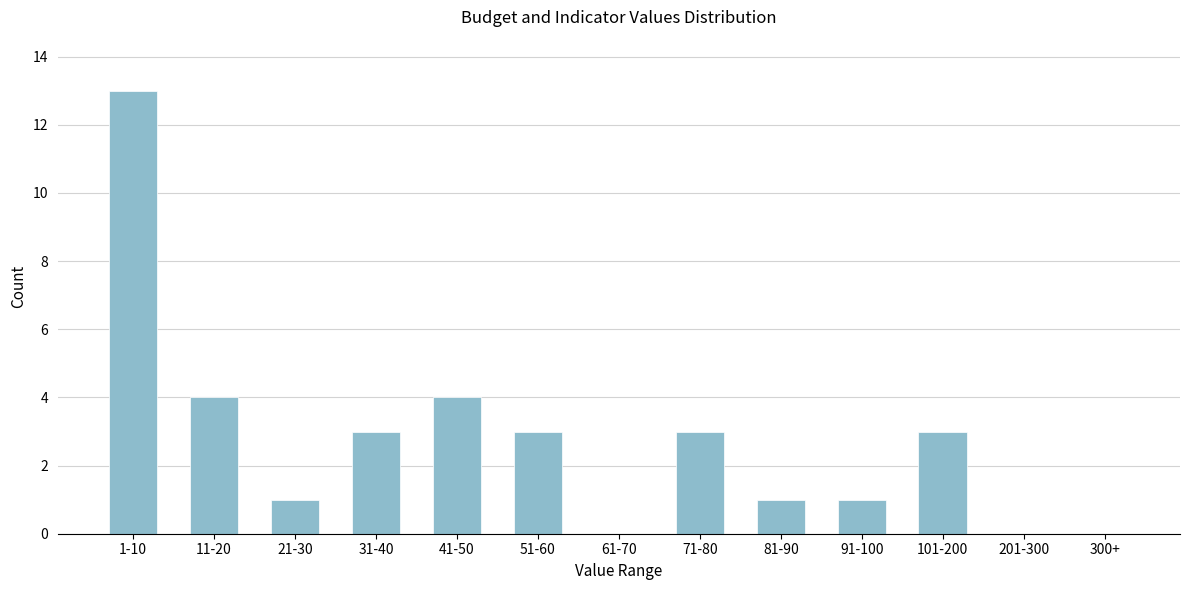

Reading left to right, what are all the values shown in this chart?

1-10=13	11-20=4	21-30=1	31-40=3	41-50=4	51-60=3	61-70=0	71-80=3	81-90=1	91-100=1	101-200=3	201-300=0	300+=0